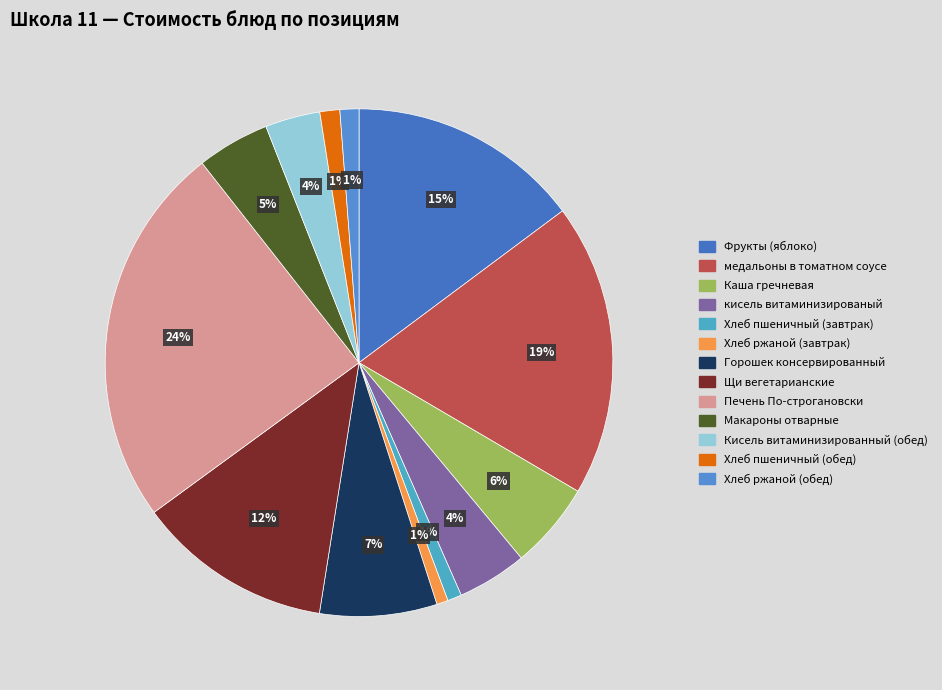

Is Хлеб ржаной (обед) the majority of the pie?

No